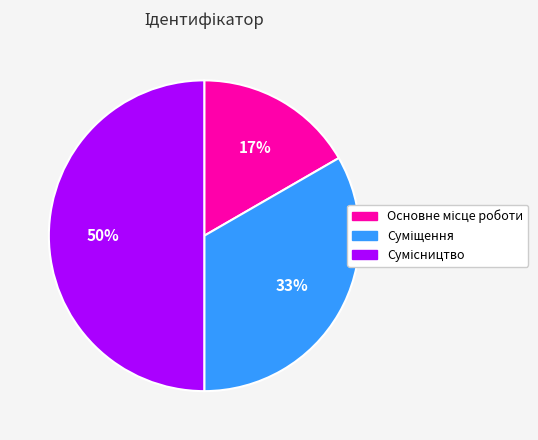

To the nearest percent, what is the difference between the largest and smallest slice percentages?

33%